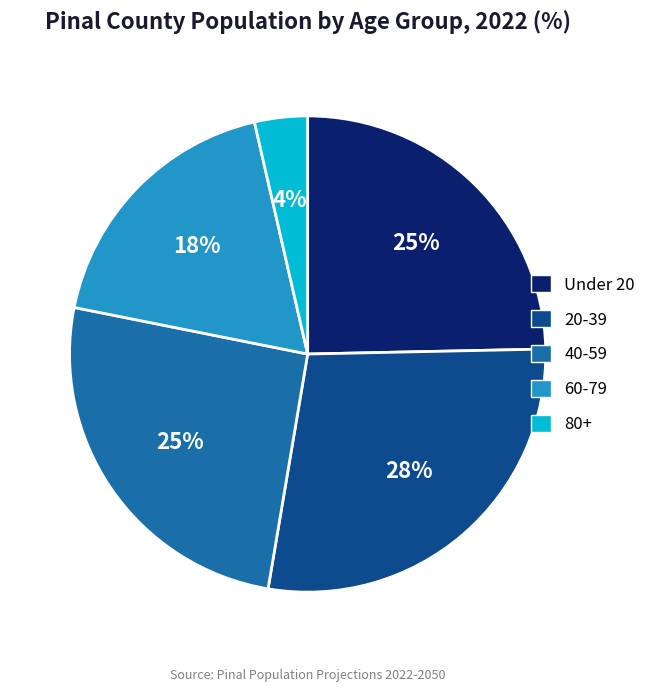

Is 80+ the majority of the pie?

No